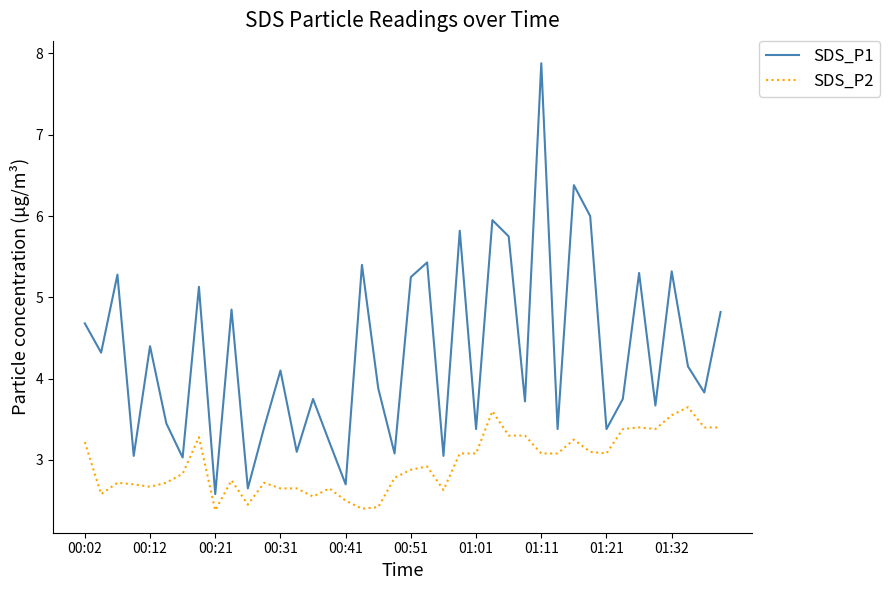

What is the minimum value for SDS_P1?

2.6